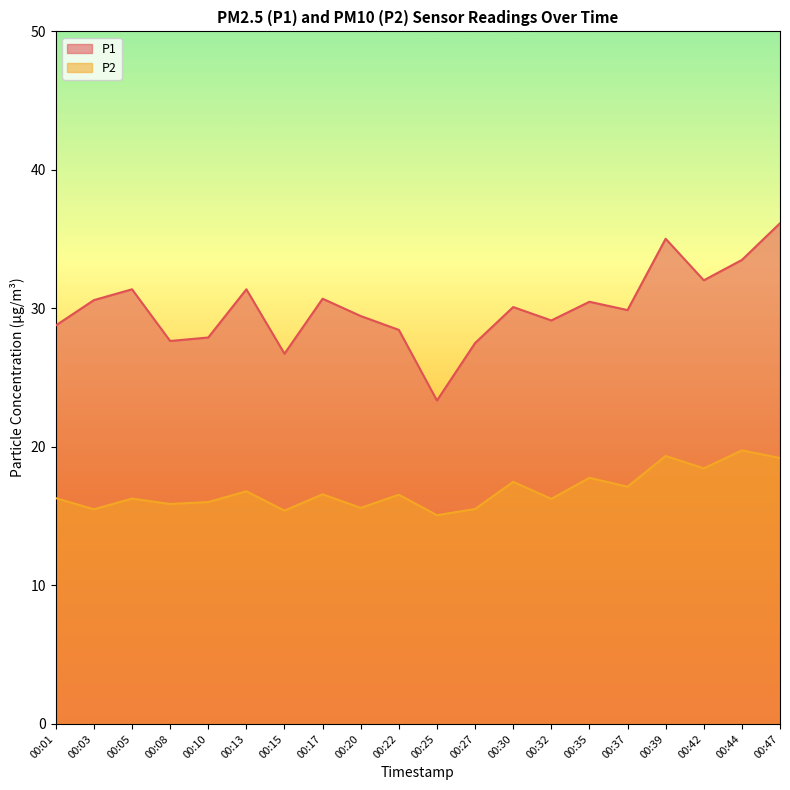

True or false: P2 and P1 intersect in this chart.

False